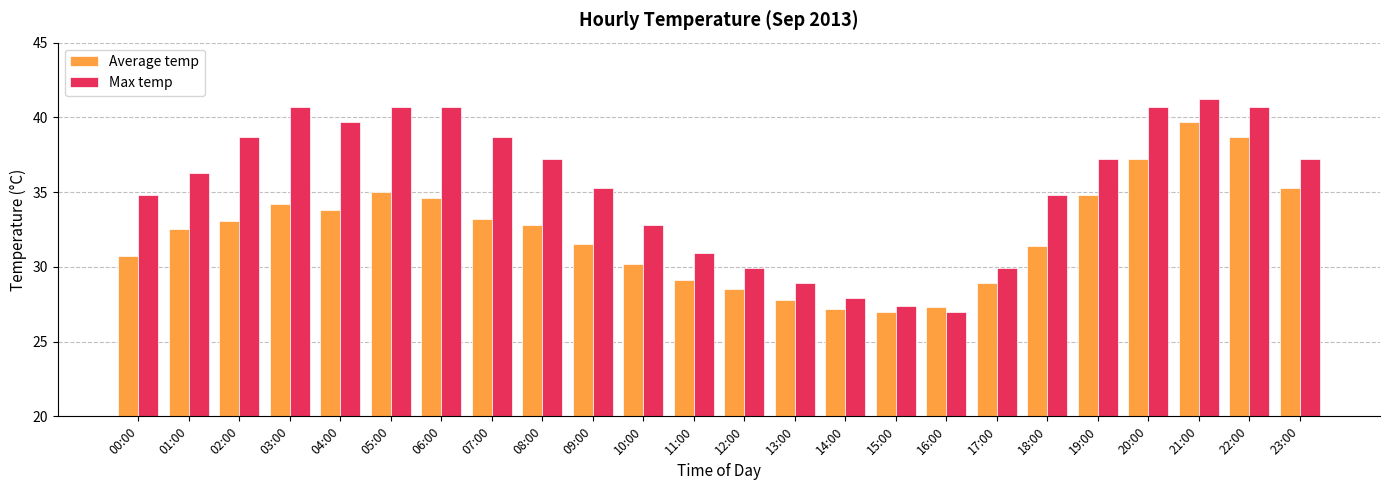

How many series are shown in this chart?

2